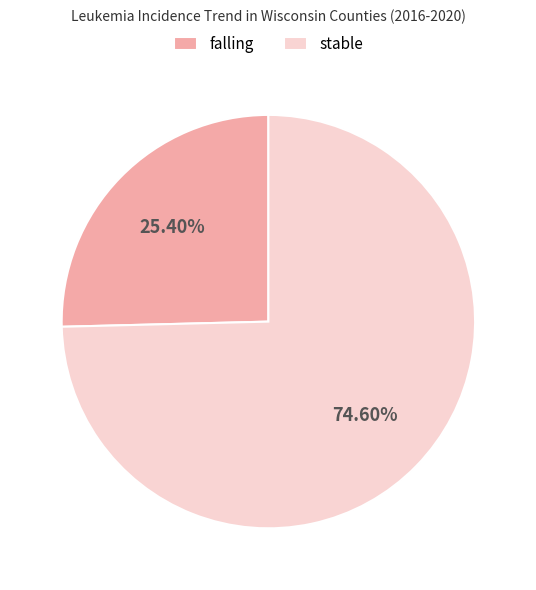

To the nearest percent, what is the difference between the largest and smallest slice percentages?

49%